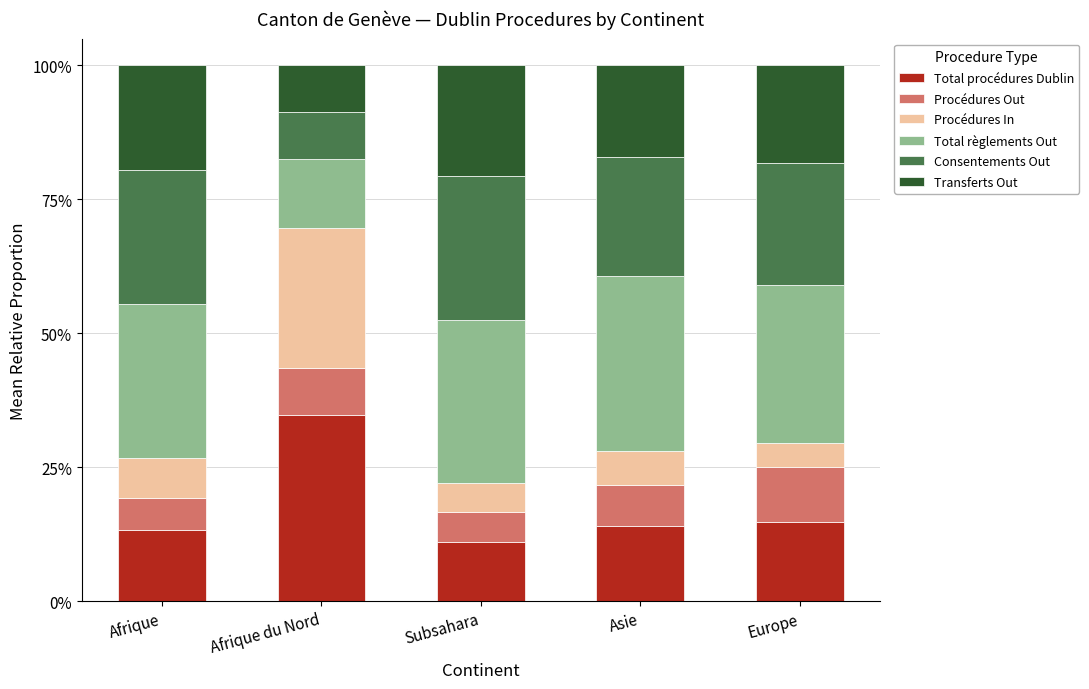

Reading left to right, transcribe the values for Total procédures Dublin.

Afrique=13.3	Afrique du Nord=34.8	Subsahara=11.1	Asie=14.0	Europe=14.8